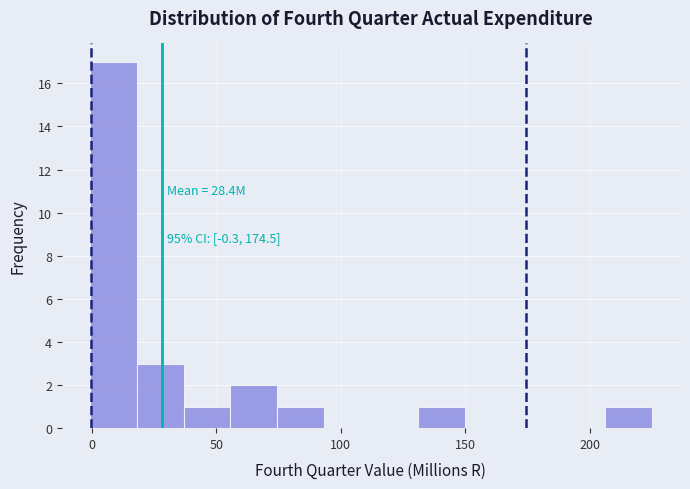

Read against the x-axis, roughly where is the centre of the tallest bar?

10